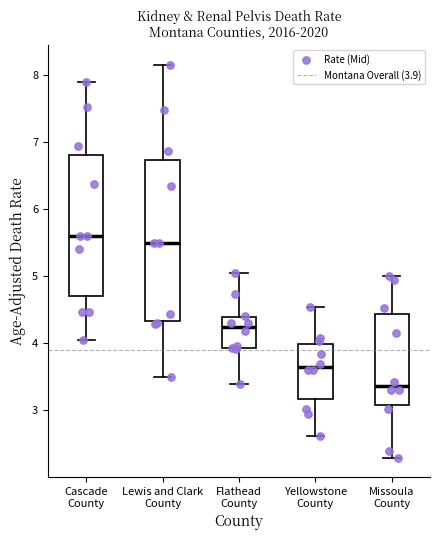

Reading left to right, read every box against the y-axis: the position of its median line, the range the box covers, and the ends of its whiskers. The values are not printed on the chart, so give them approximately, as read against the axis.

Cascade County: median 5.6, box 4.7 to 6.8, whiskers 4.0 to 7.9
Lewis and Clark County: median 5.5, box 4.3 to 6.7, whiskers 3.5 to 8.2
Flathead County: median 4.2, box 3.9 to 4.4, whiskers 3.4 to 5.0
Yellowstone County: median 3.6, box 3.2 to 4.0, whiskers 2.6 to 4.5
Missoula County: median 3.4, box 3.1 to 4.4, whiskers 2.3 to 5.0